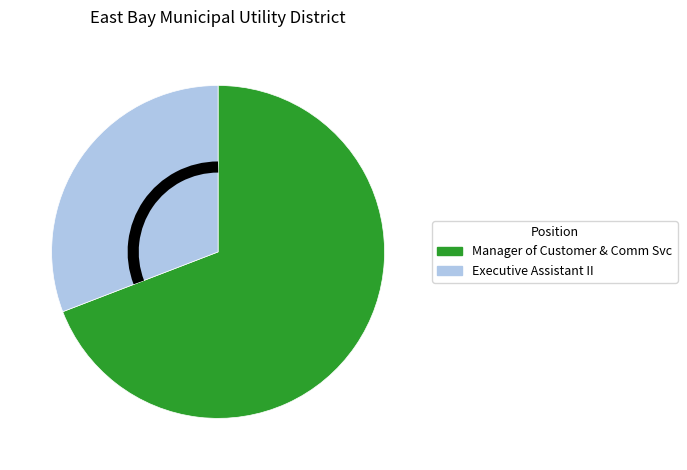

Rank the categories by value from lowest to highest.

Executive Assistant II, Manager of Customer & Comm Svc